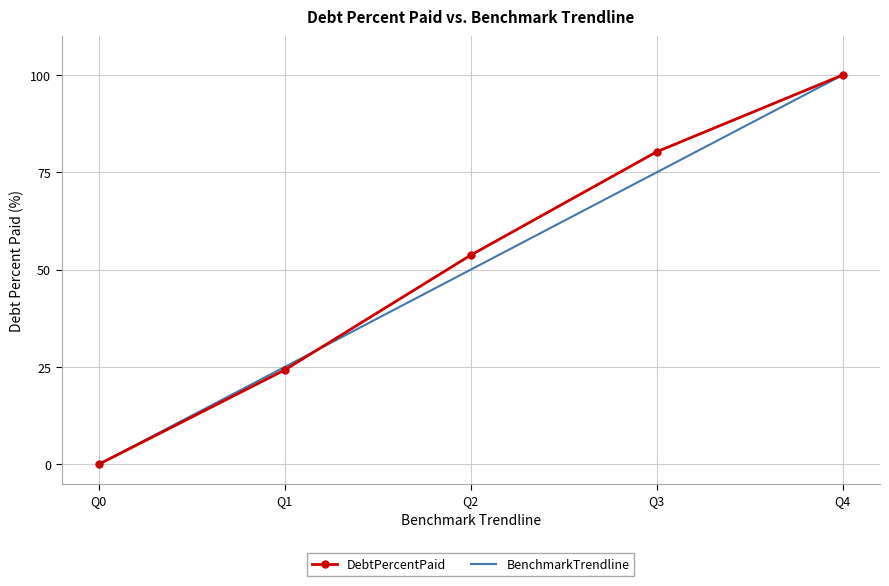

What are all the series names shown in the legend?

DebtPercentPaid, BenchmarkTrendline